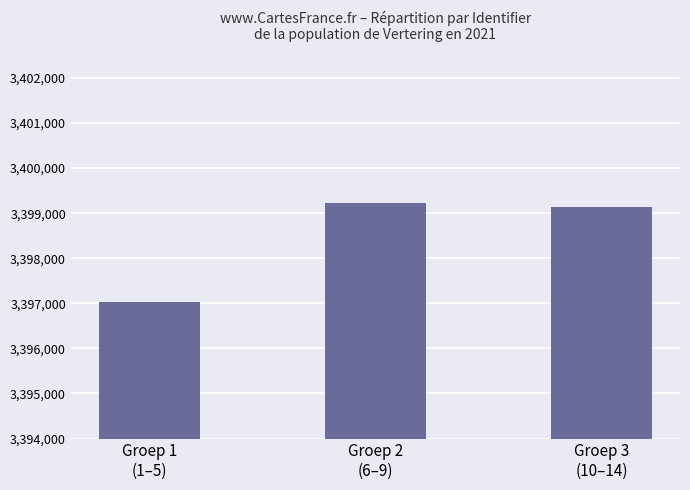

Where is the data nearest to the value 3398133?

Groep 3
(10–14)